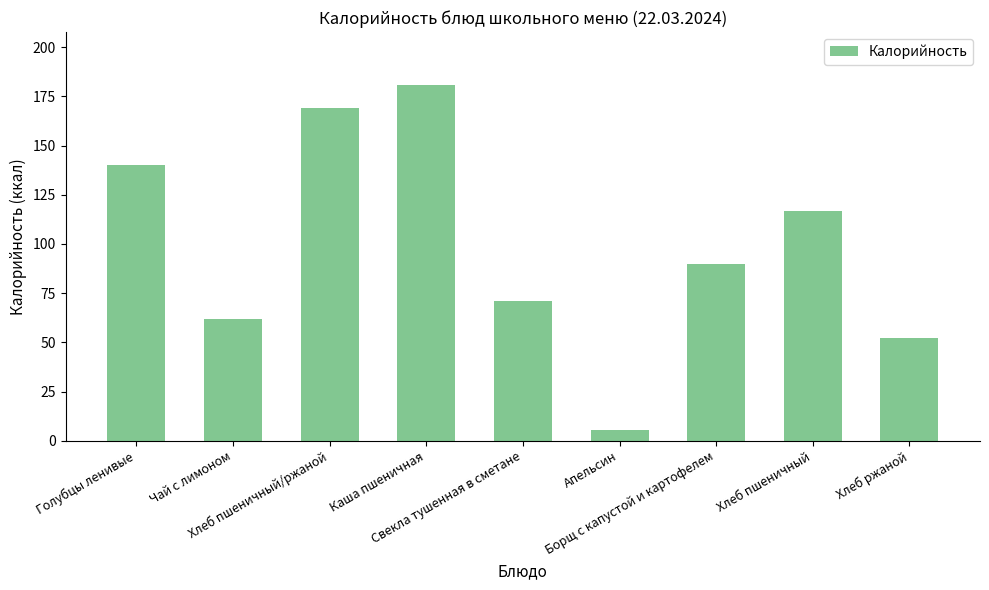

What position from the right is Голубцы ленивые?

9